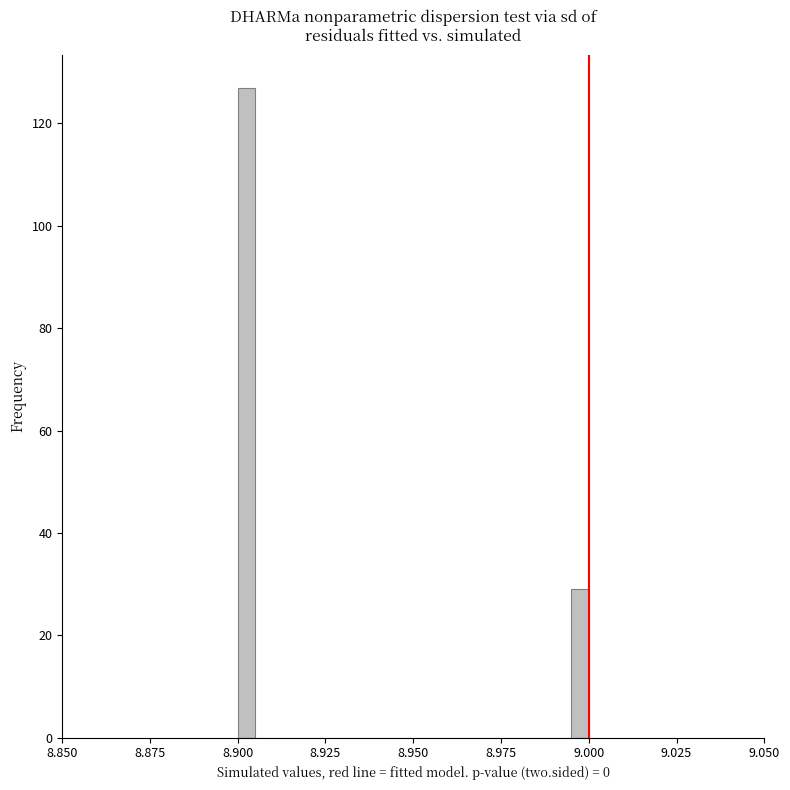

Read against the x-axis, roughly where is the centre of the tallest bar?

8.905